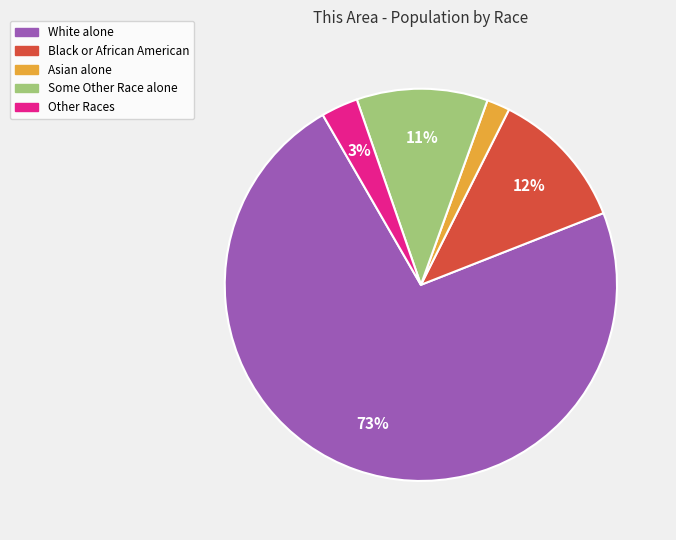

To the nearest percent, what is the average slice percentage?

20%